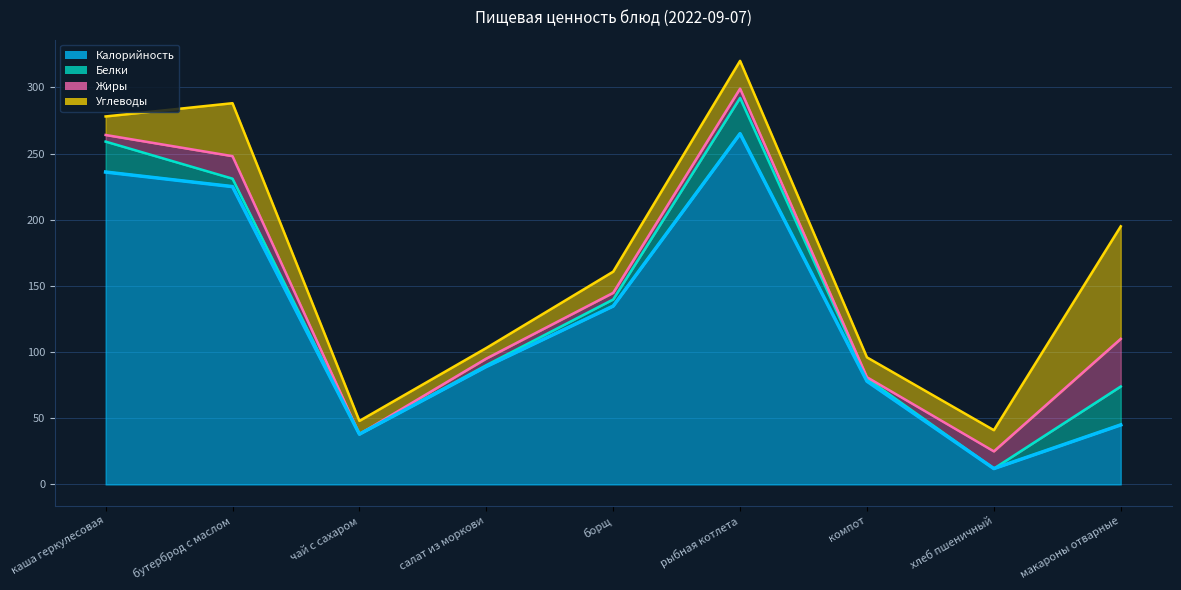

Reading left to right, transcribe all the data shown in this chart.

Калорийность: 236.0	225.0	38.0	89.1	134.8	265.0	78.0	12.0	45.0
Белки: 23.0	6.0	0.0	1.0	5.0	27.0	2.0	0.0	29.0
Жиры: 5.0	17.0	0.0	5.0	5.0	7.0	1.0	13.0	36.0
Углеводы: 14.0	40.0	10.0	8.0	16.0	21.0	15.0	16.0	85.0